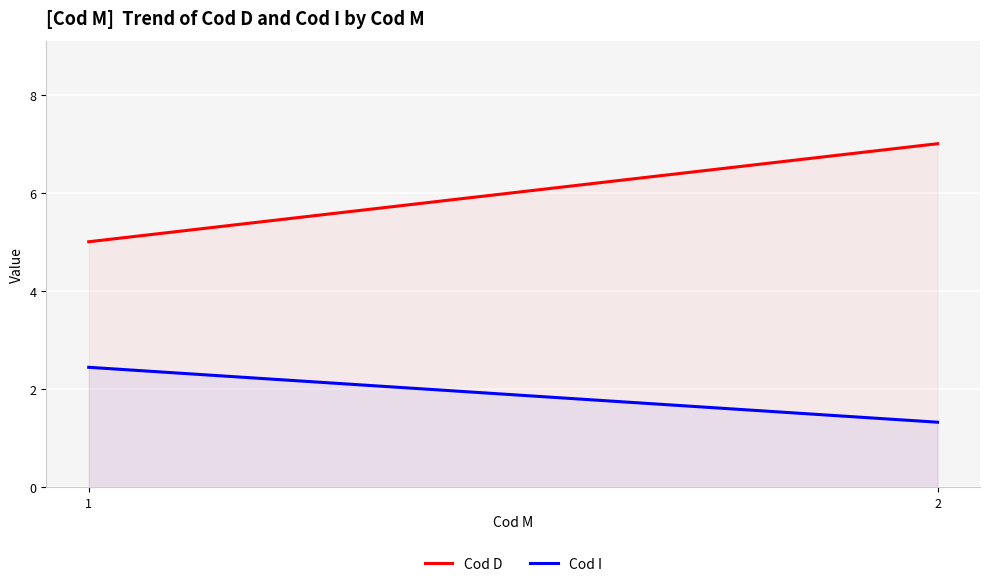

Reading left to right, list all the values displayed in this chart.

Cod D: 5.0	7.0
Cod I: 2.4	1.3